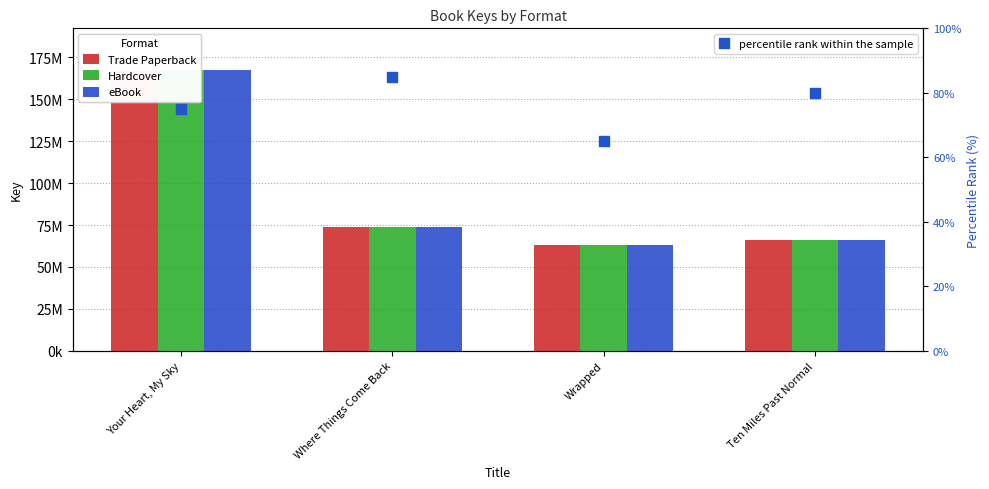

At how many categories does at least one series exceed 154406235?

1